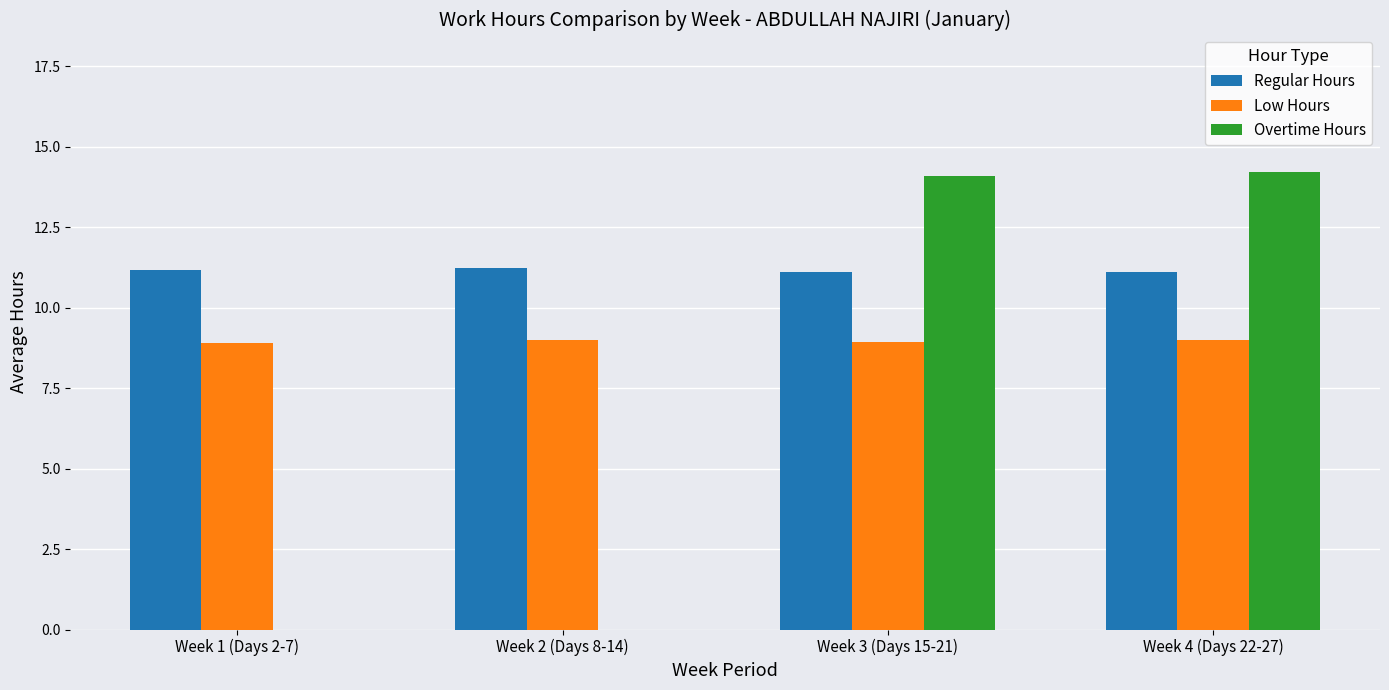

Which series has the largest total across all categories?

Regular Hours